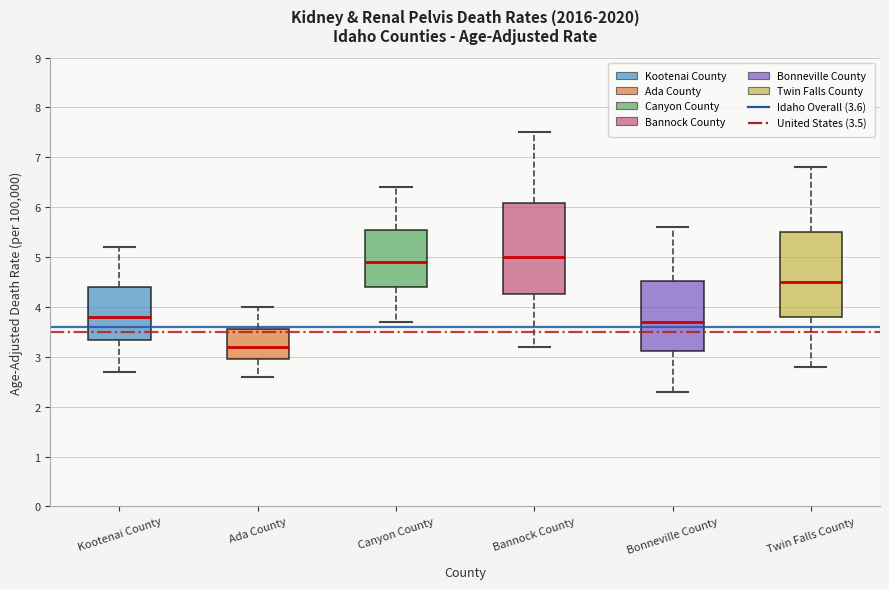

Reading left to right, transcribe this box plot: for each box, give where its median line is, the range the box spans, and where its two whiskers end, as read against the y-axis. The values are not printed on the chart, so give them approximately, as read against the axis.

Kootenai County: median 3.8, box 3.3 to 4.4, whiskers 2.7 to 5.2
Ada County: median 3.2, box 3.0 to 3.5, whiskers 2.6 to 4.0
Canyon County: median 4.9, box 4.4 to 5.5, whiskers 3.7 to 6.4
Bannock County: median 5.0, box 4.3 to 6.1, whiskers 3.2 to 7.5
Bonneville County: median 3.7, box 3.1 to 4.5, whiskers 2.3 to 5.6
Twin Falls County: median 4.5, box 3.8 to 5.5, whiskers 2.8 to 6.8